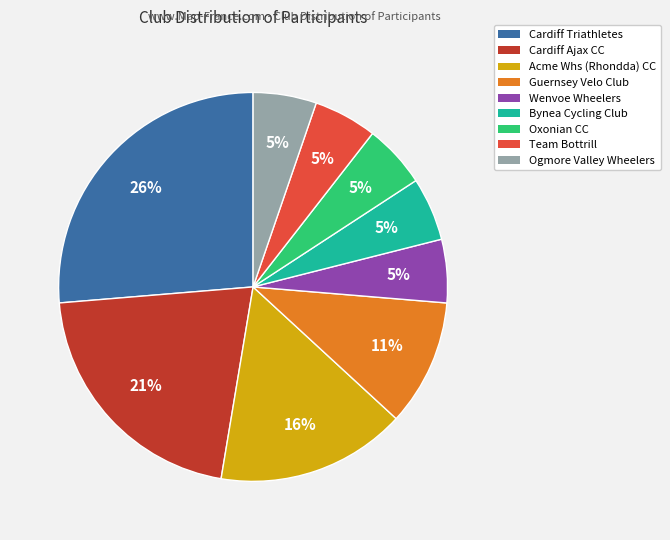

Between Acme Whs (Rhondda) CC and Team Bottrill, which is larger?

Acme Whs (Rhondda) CC